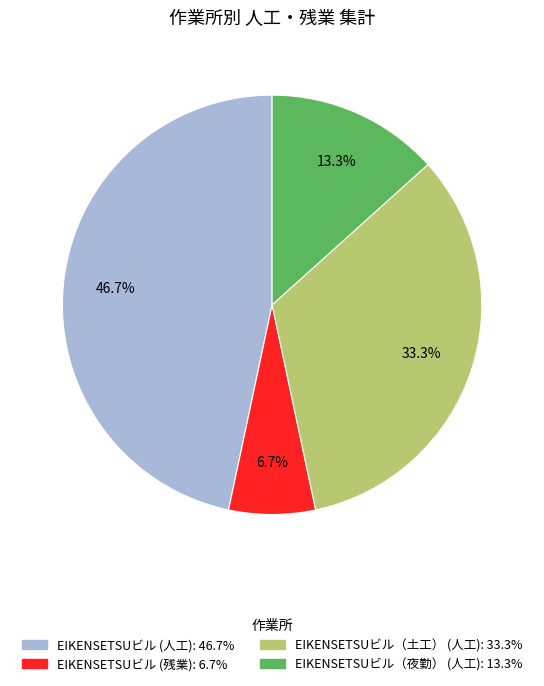

Is EIKENSETSUビル（夜勤） (人工) the majority of the pie?

No